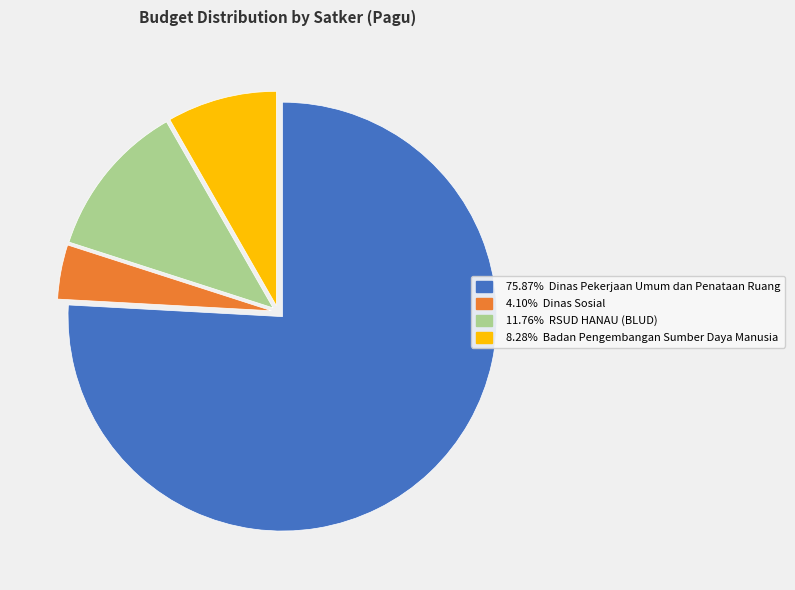

How many slices are in this pie chart?

4